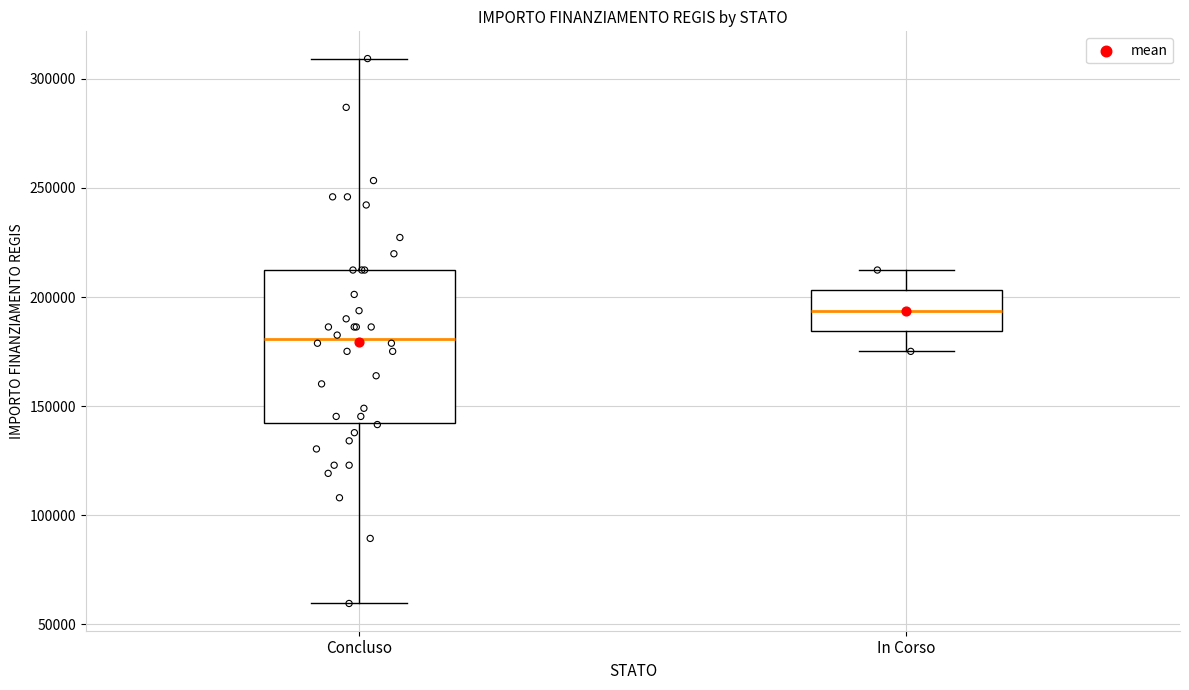

Which box's median line is the lowest?

Concluso